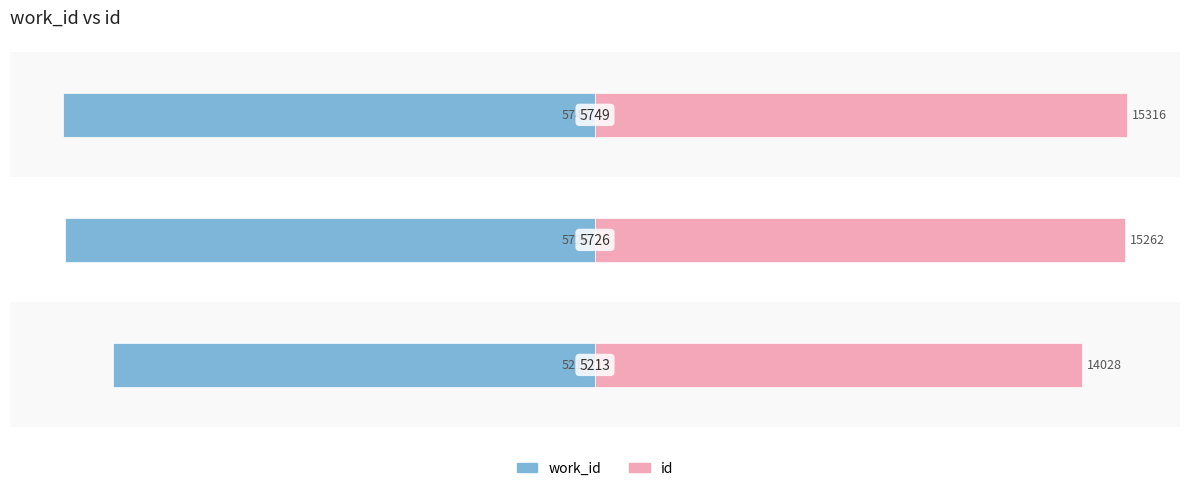

At 1, list the series in order from largest to smallest.

id, work_id